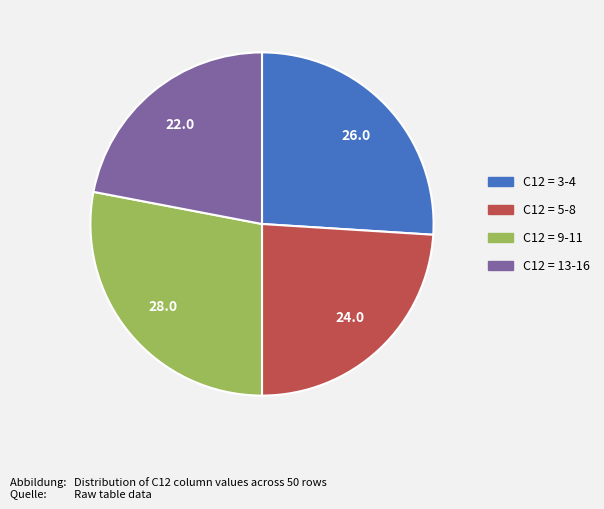

Does any single category account for the majority?

No